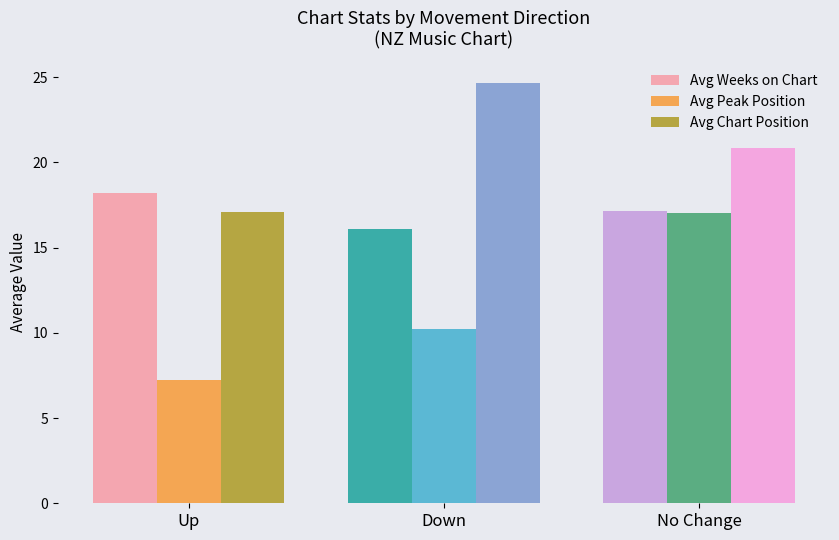

True or false: Avg Weeks on Chart has a value of 7.3 at Up.

False